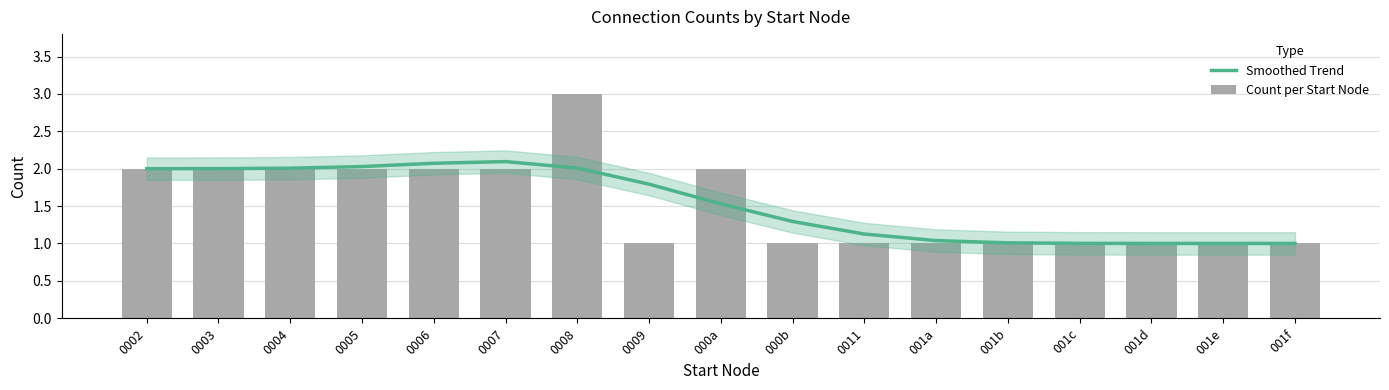

Rank the series at 001b from lowest to highest value.

Count per Start Node, Smoothed Trend